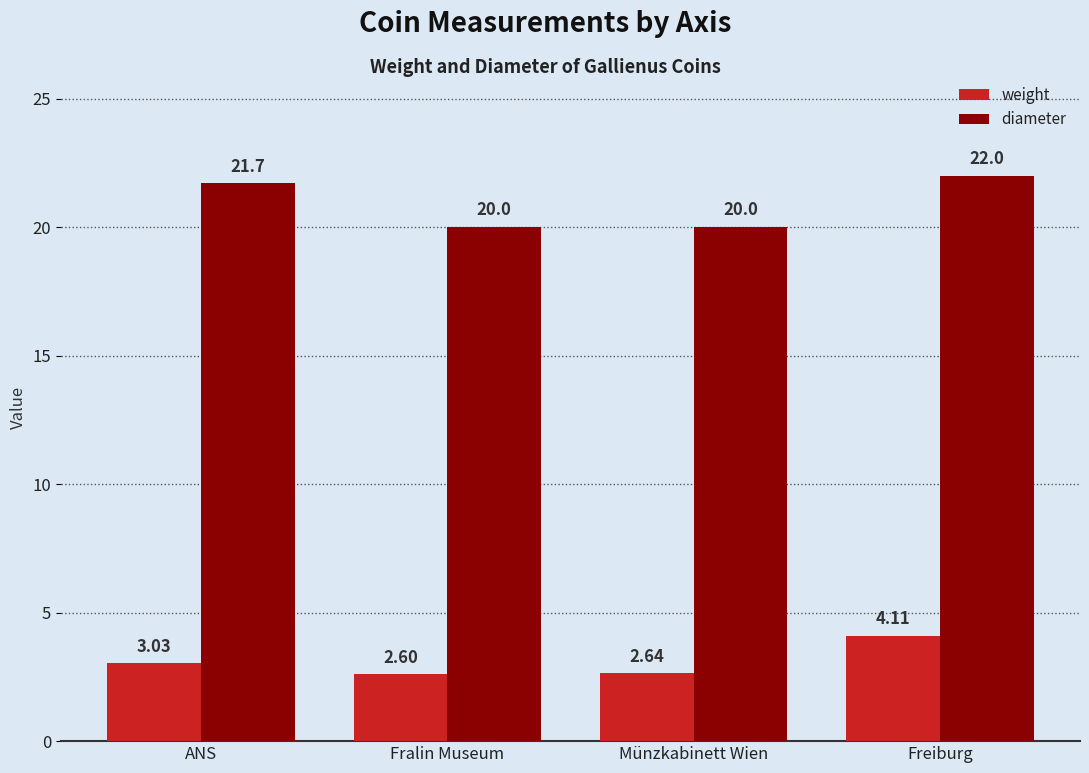

Which series has the largest range (max minus min)?

diameter